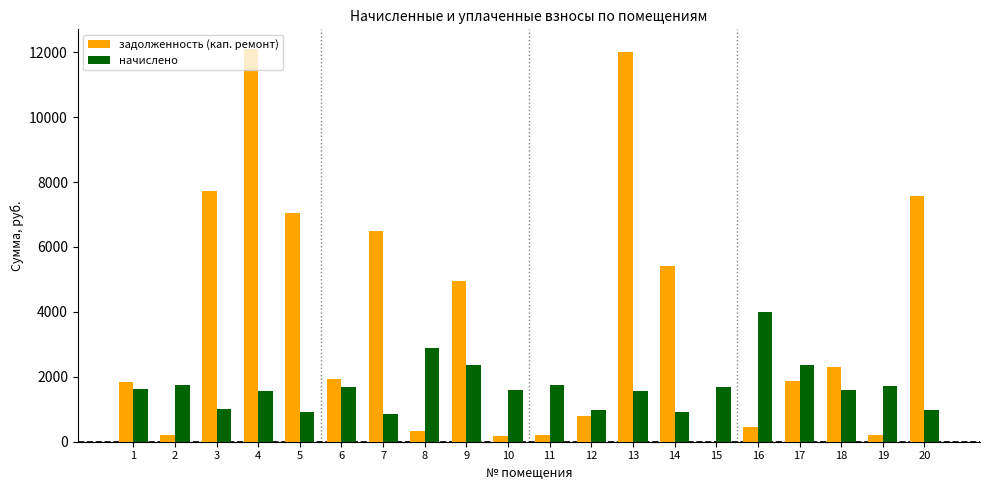

How many positive values does the задолженность (кап. ремонт) series have?

19